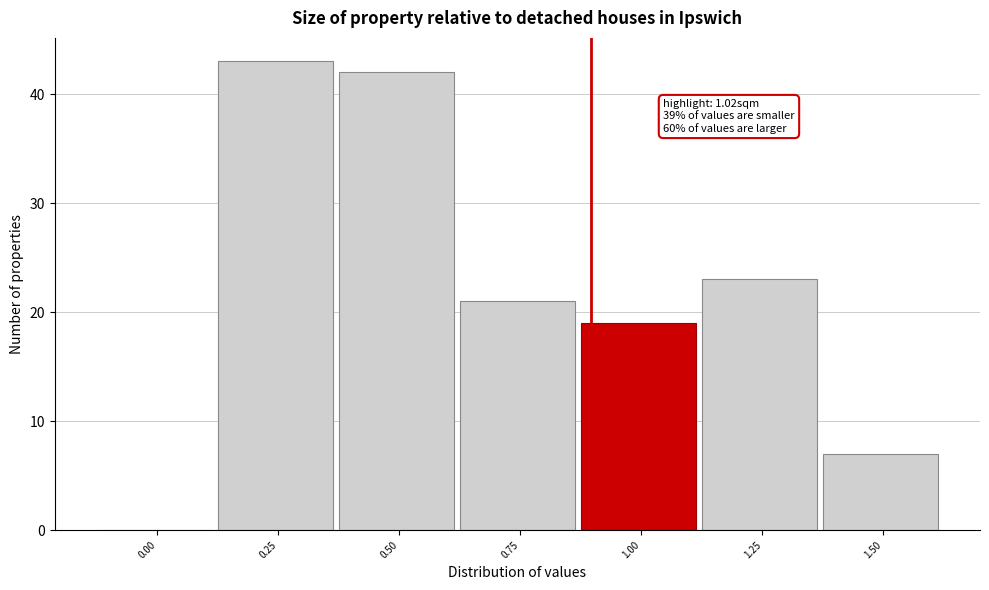

Reading right to left, what are all the values shown in this chart?

1.50=7	1.25=23	1.00=19	0.75=21	0.50=42	0.25=43	0.00=0